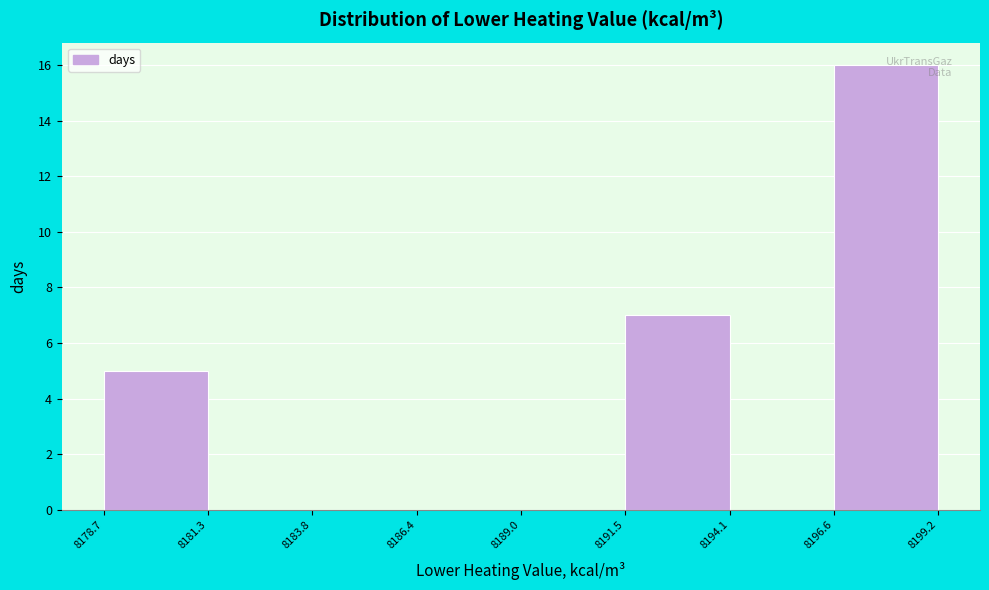

Reading left to right, transcribe this chart: for each bar, give the range it covers on the x-axis and its height. The values are not printed on the chart, so give them approximately, as read against the axis.

8178.7 to 8181.3: 5
8181.3 to 8183.8: 0
8183.8 to 8186.4: 0
8186.4 to 8189.0: 0
8189.0 to 8191.5: 0
8191.5 to 8194.1: 7
8194.1 to 8196.6: 0
8196.6 to 8199.2: 16